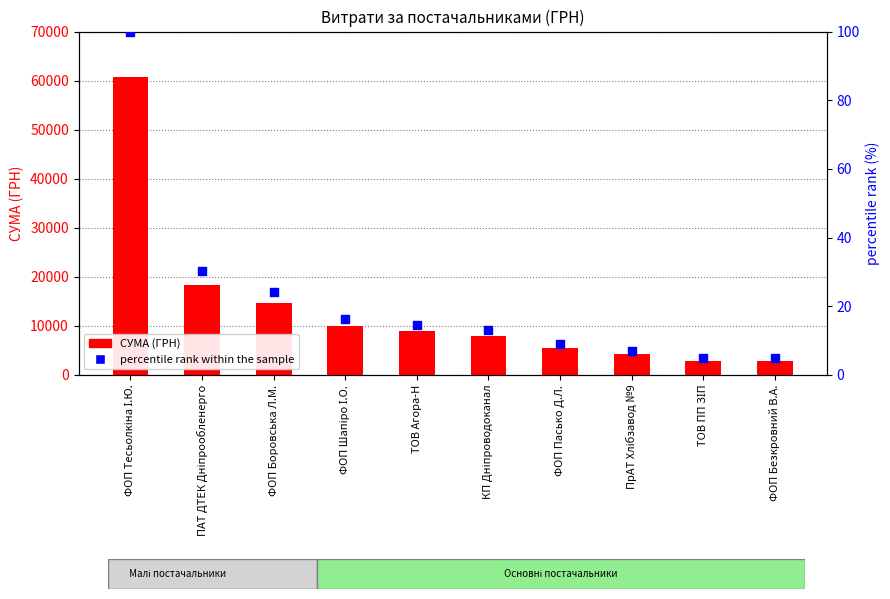

At which category is the sum across all series the highest?

ФОП Тесьолкіна І.Ю.